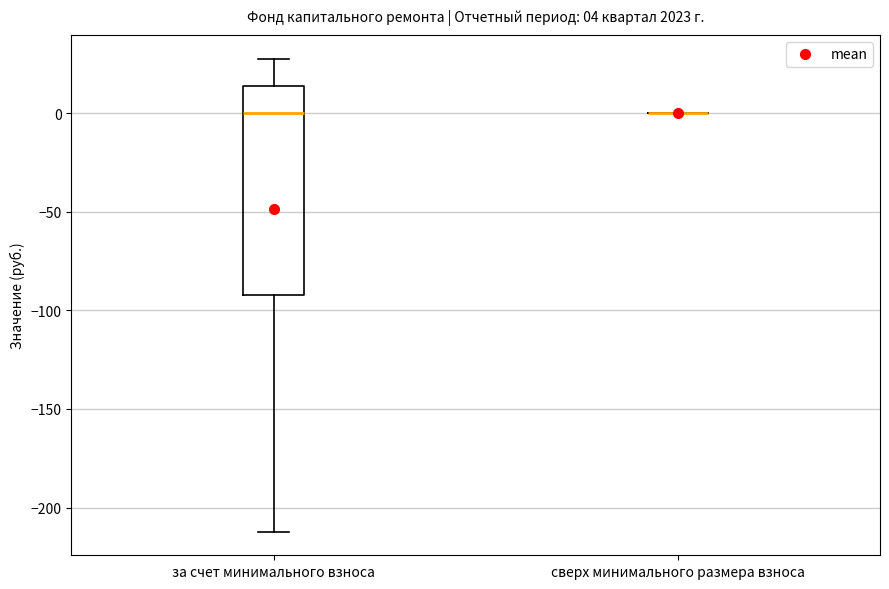

Comparing the boxes themselves (not the whiskers), which one is the tallest?

за счет минимального взноса